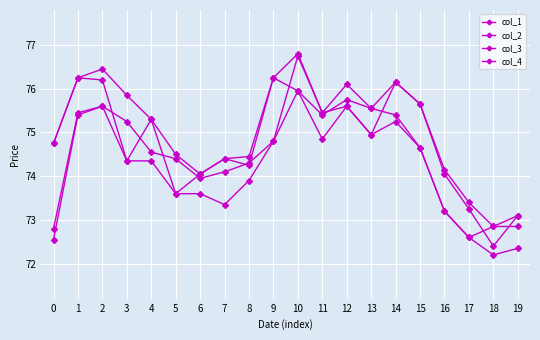

Which label corresponds to the largest value in the chart?

10